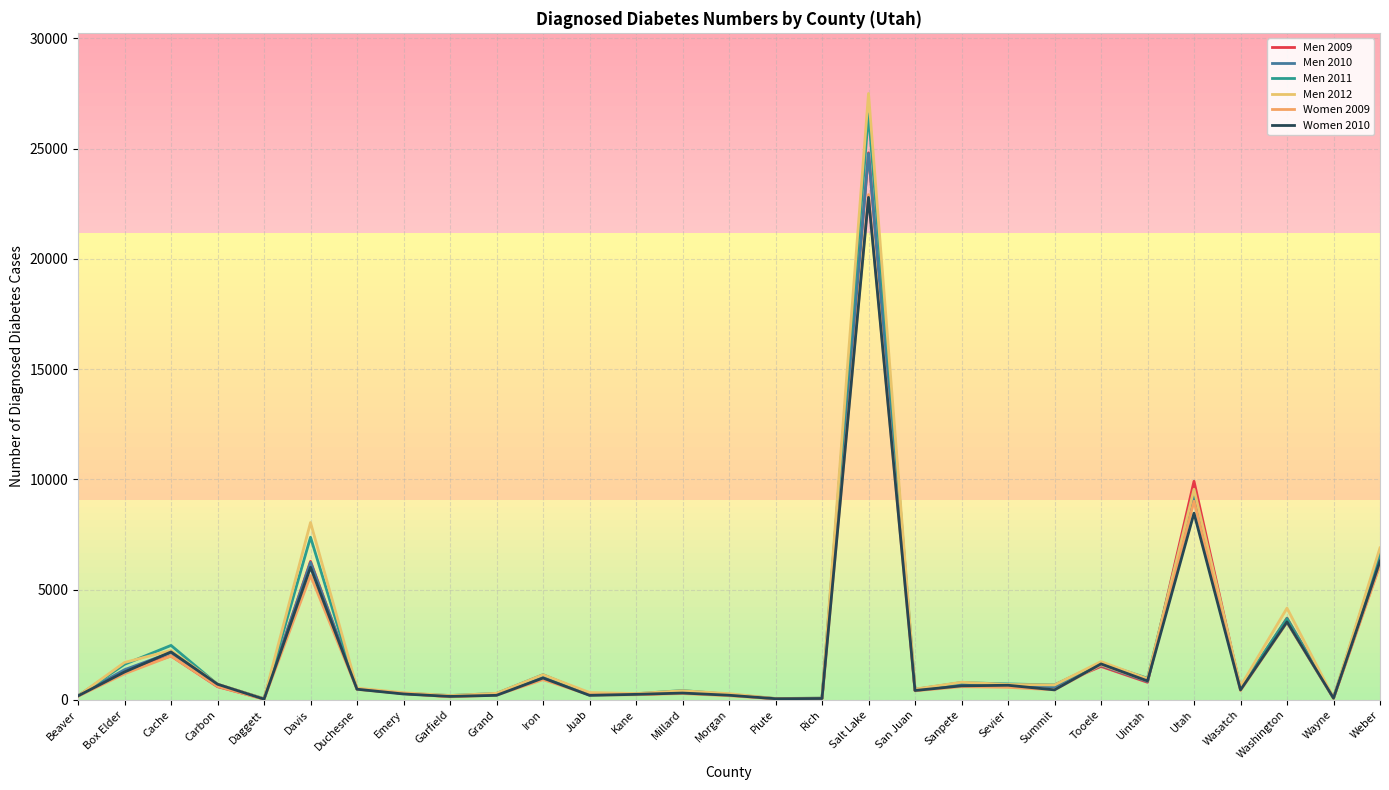

What is the sum of the Women 2010 values at Cache and Utah?

10636